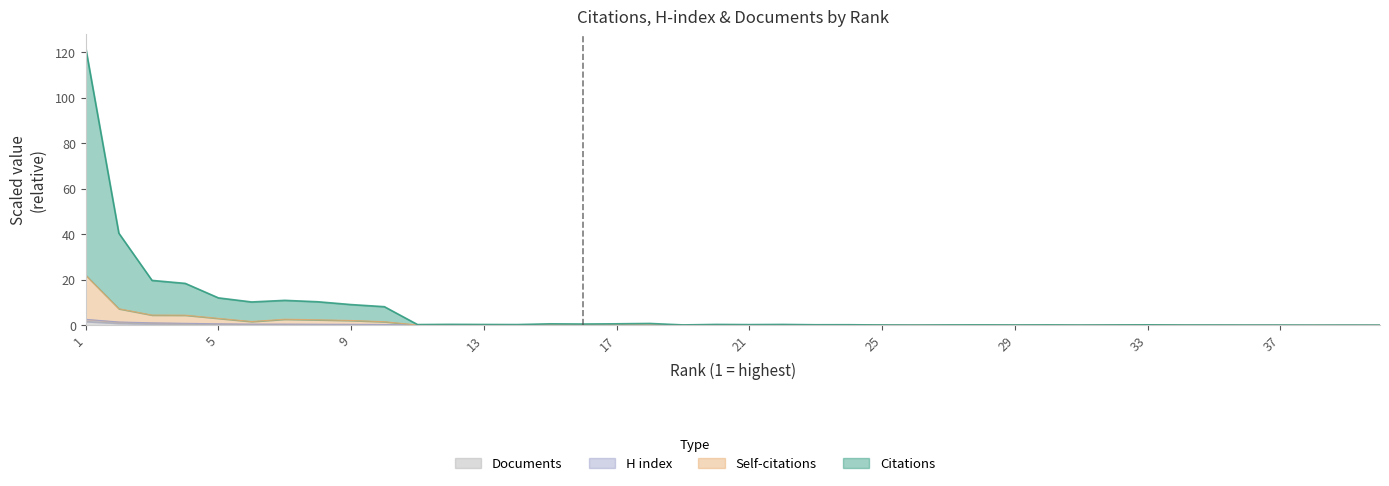

How many interior local peaks does the Citations series have?

11